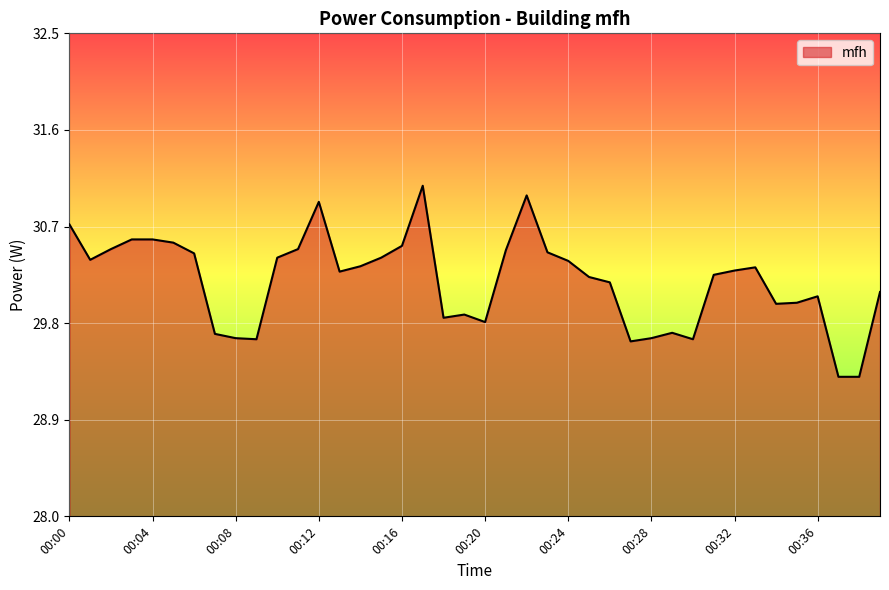

Does the chart display data point markers on the line(s)?

No